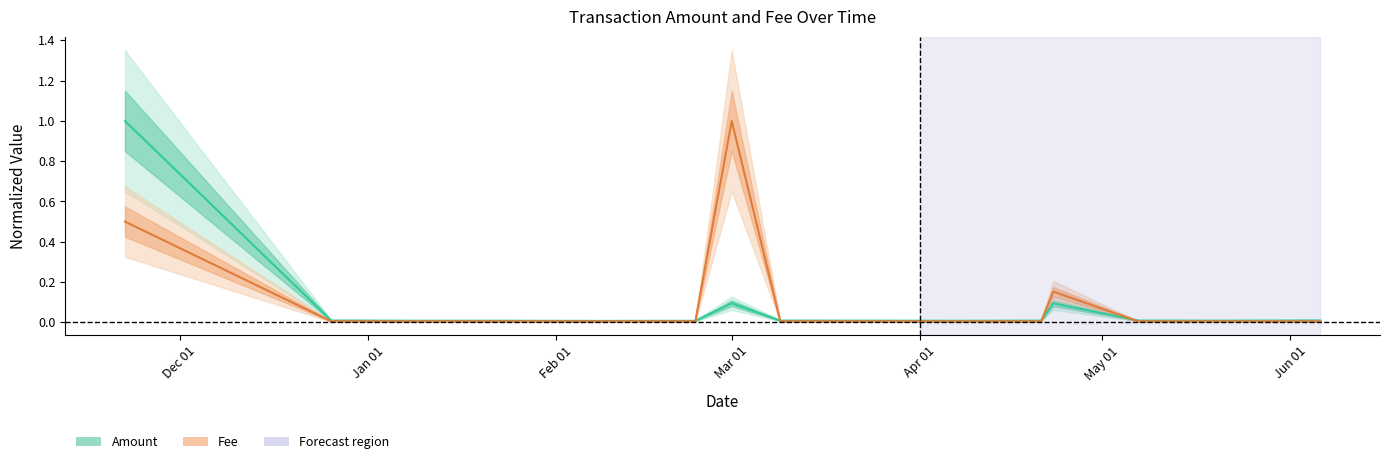

Is this an area chart (filled region under the line)?

No